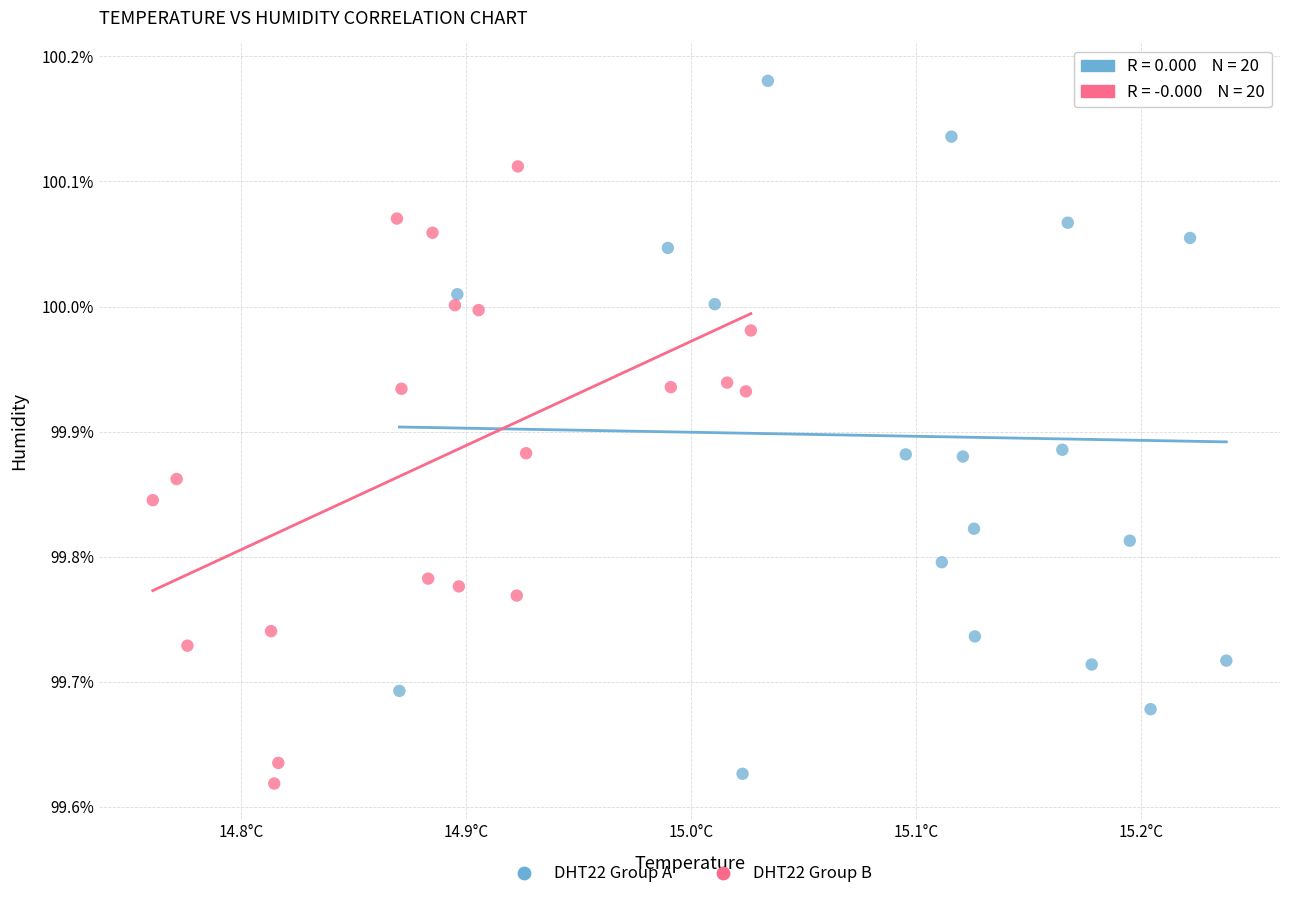

Which series reaches the maximum Y coordinate?

DHT22 Group A